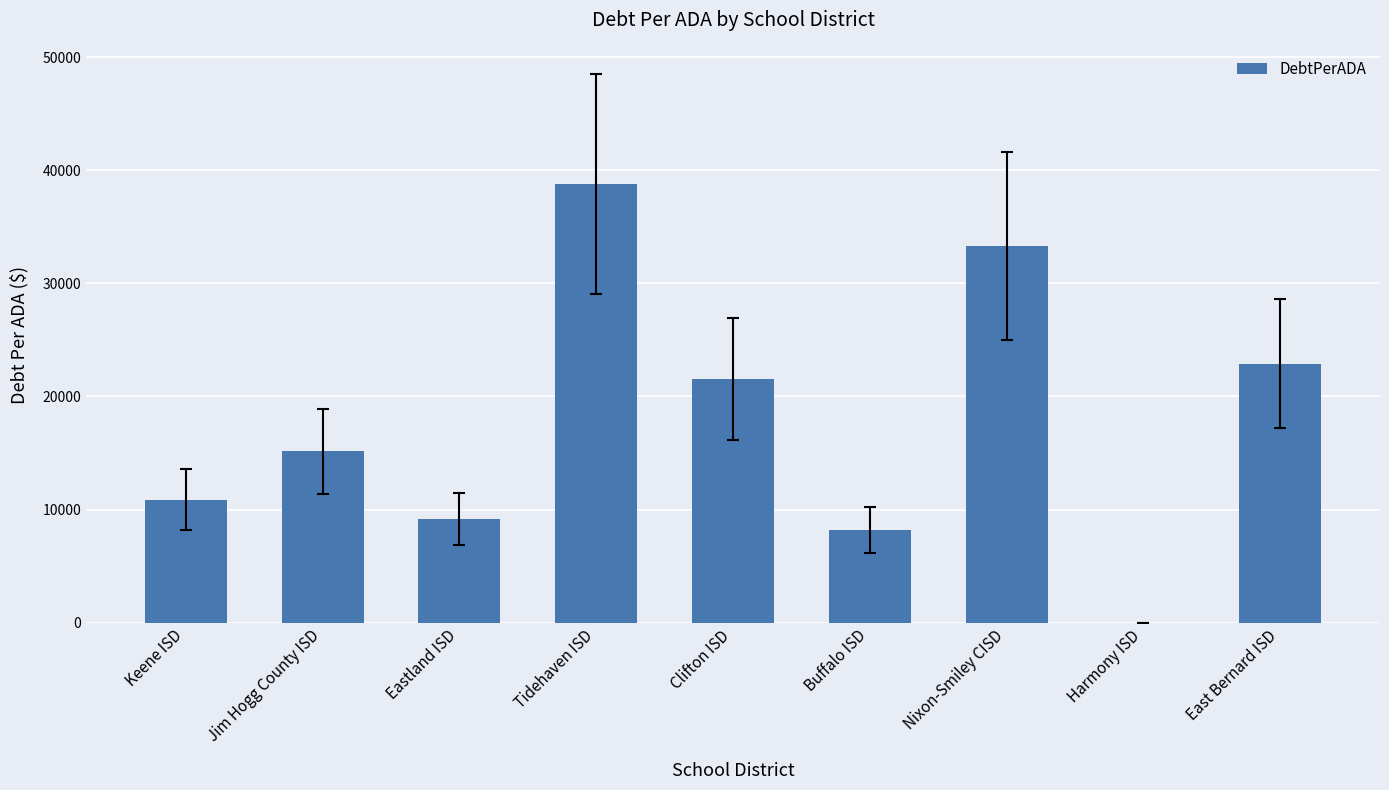

Is it true that the value at Clifton ISD is 36558.2?

False